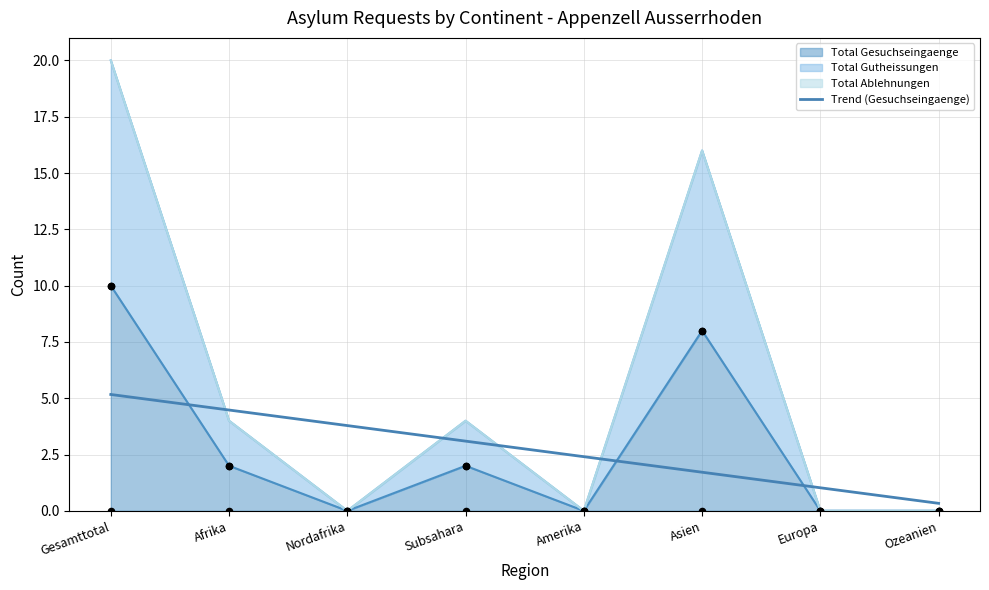

Which has a higher value, Europa or Amerika?

Amerika